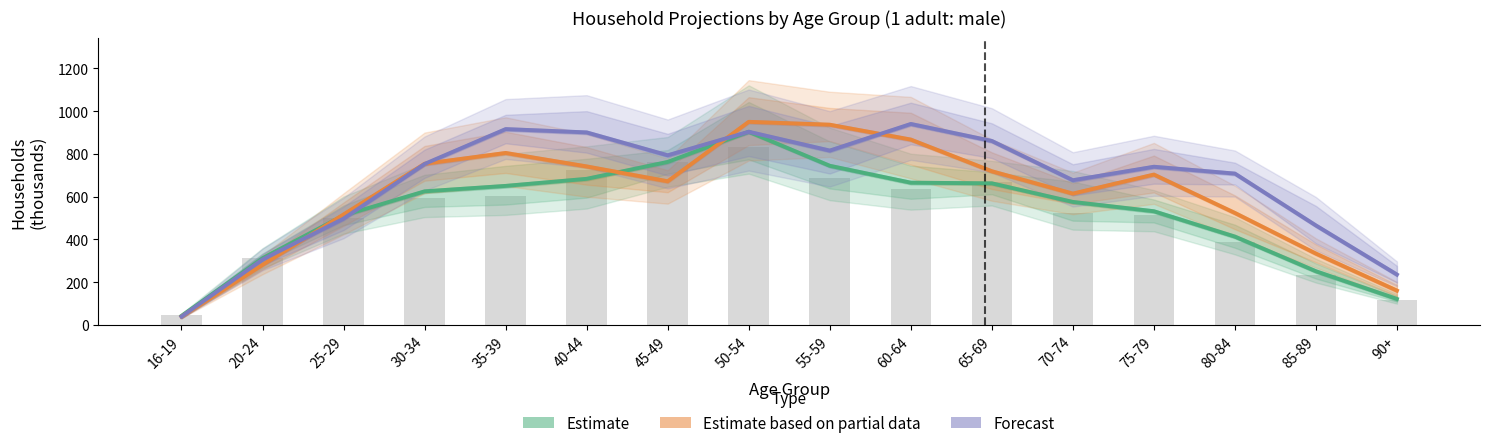

What are all the series names shown in the legend?

Estimate, Estimate based on partial data, Forecast